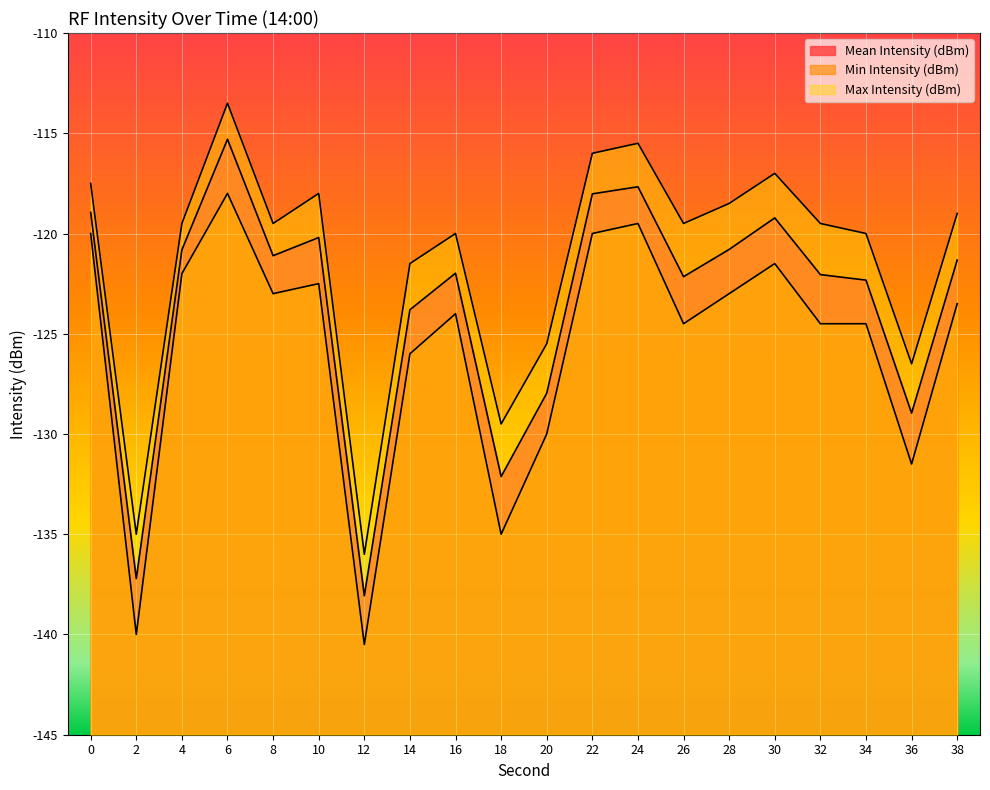

Which series has the largest range (max minus min)?

Mean Intensity (dBm)